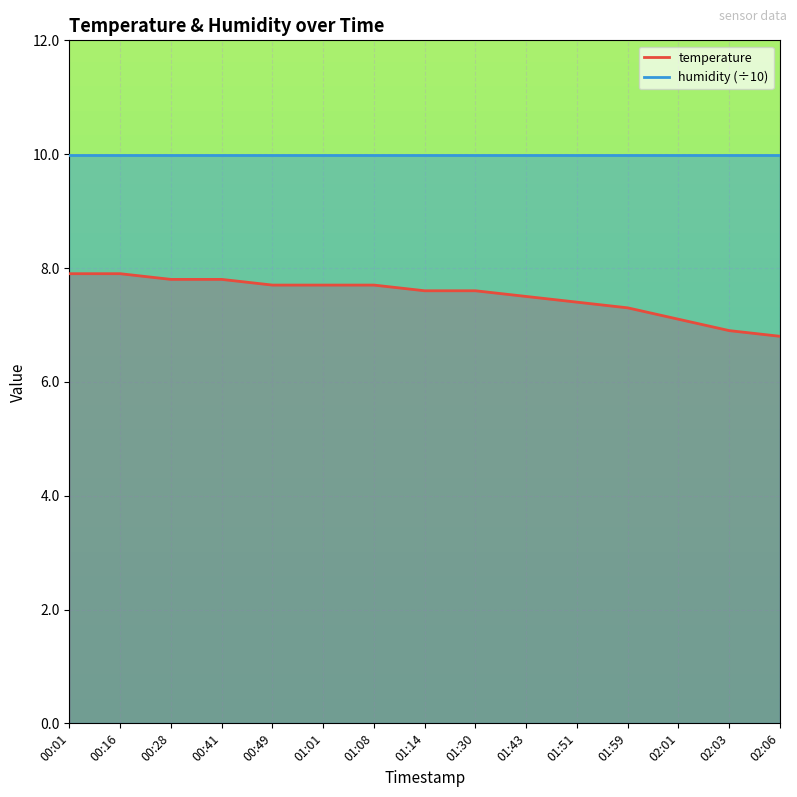

What is the difference between the values at 02:01 and 00:28?

0.7